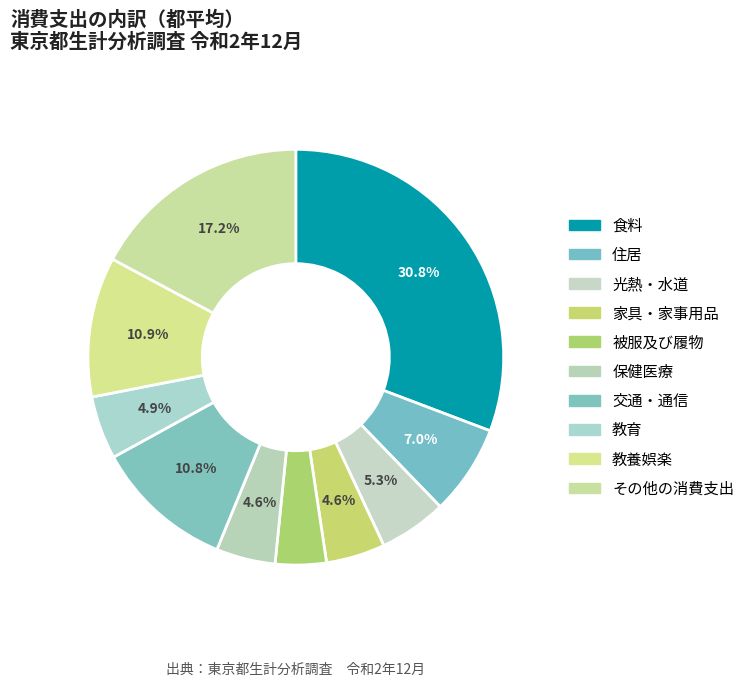

Count the number of slices in the pie.

10